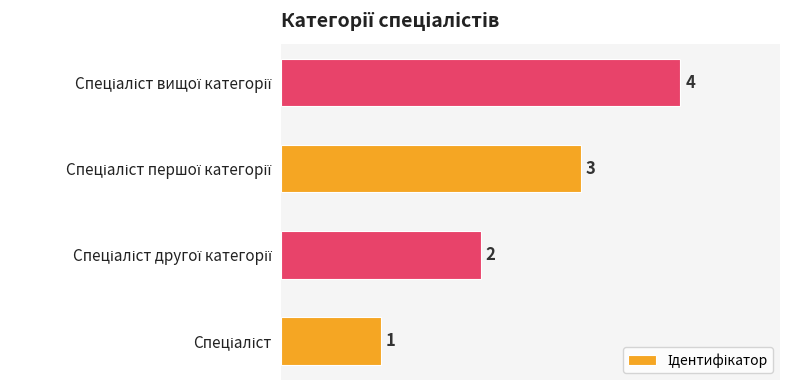

What is the sum of all values?

10